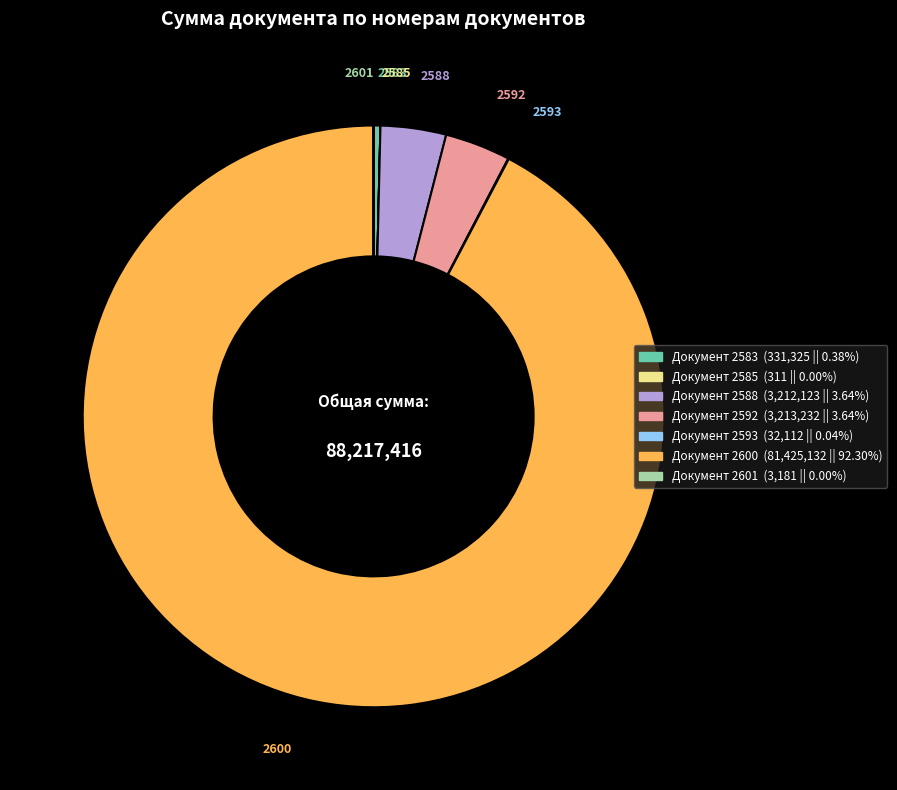

Does any single category account for the majority?

Yes